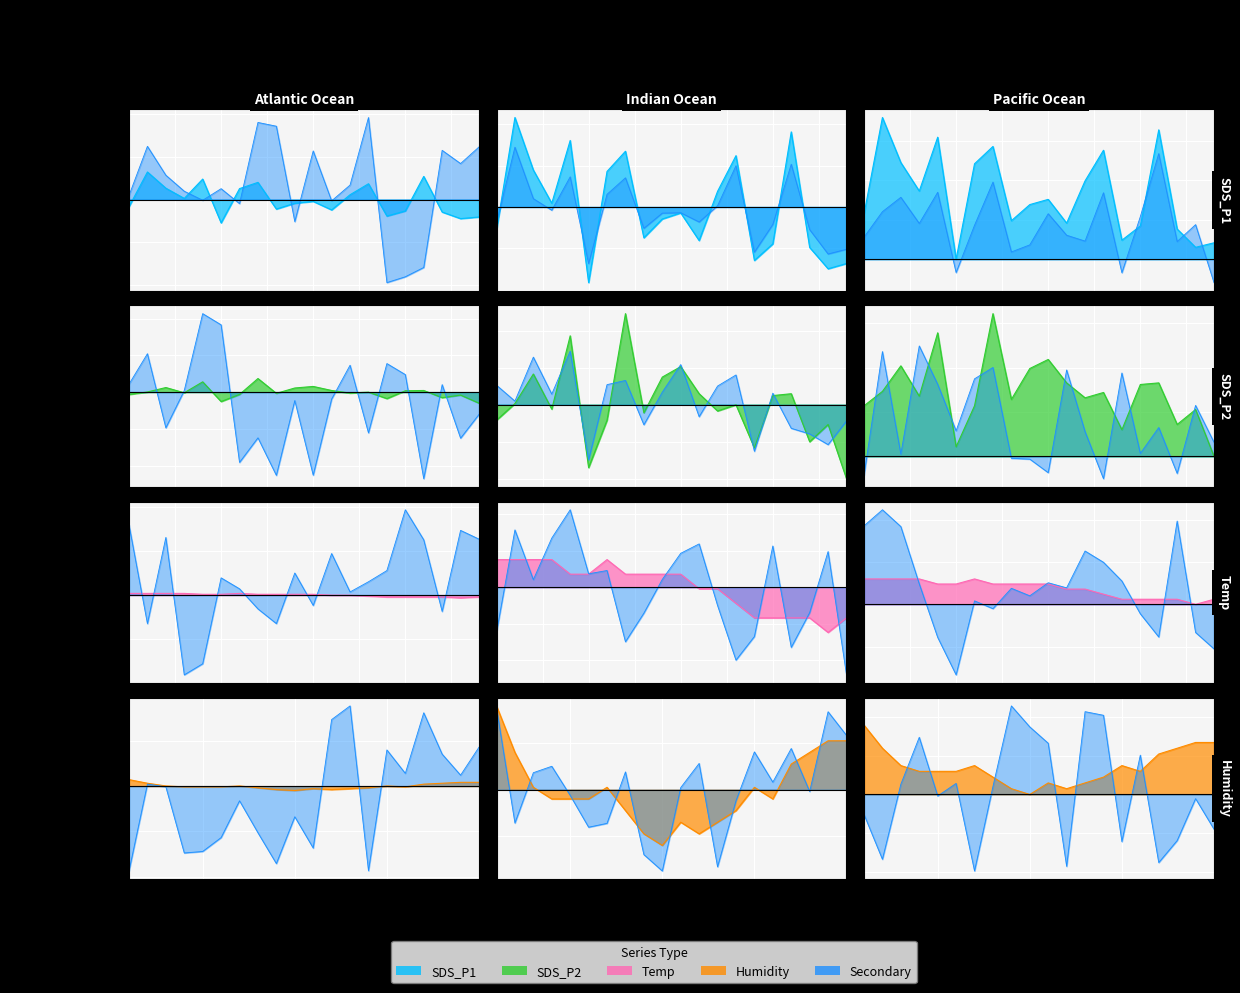

How many interior local peaks does the SDS_P1 series have?

6